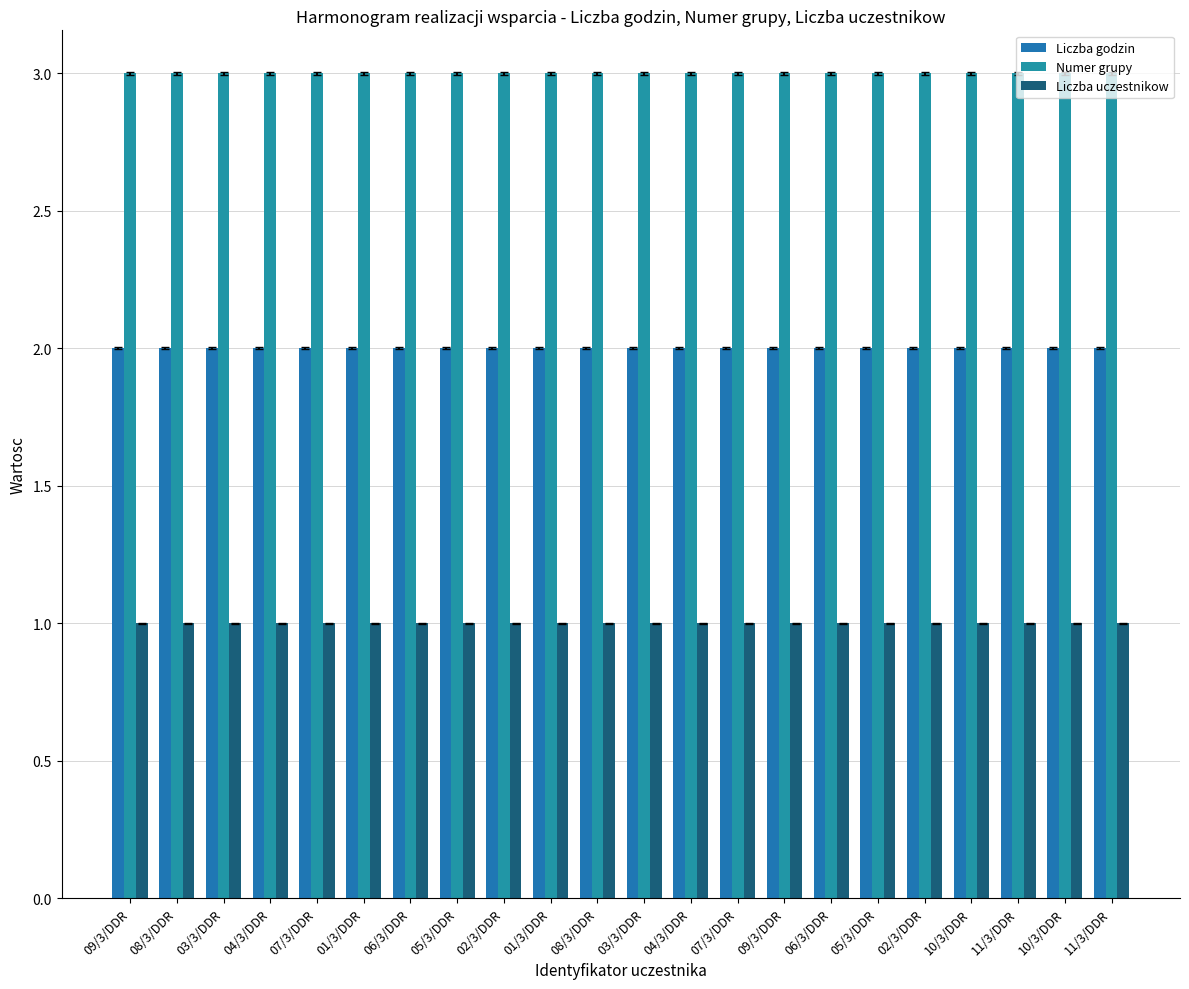

Does the chart contain any negative values?

No